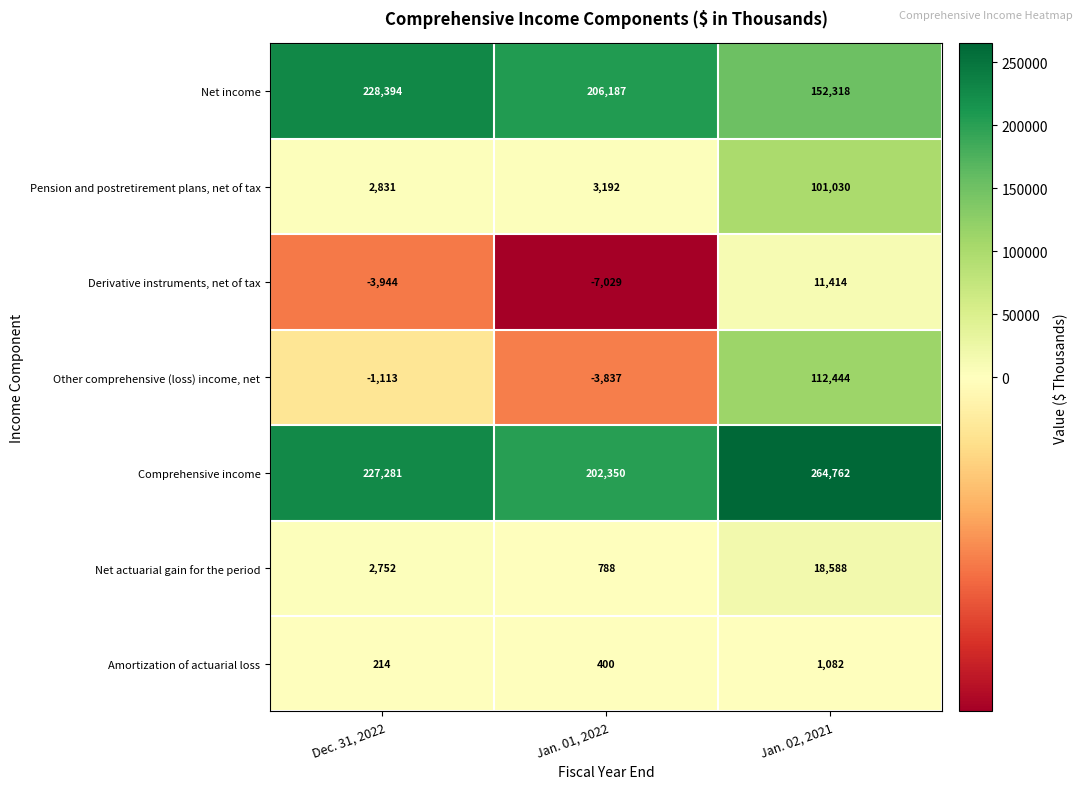

Reading left to right, list all the values displayed in this chart.

Net income: 228394	206187	152318
Pension and postretirement plans, net of tax: 2831	3192	101030
Derivative instruments, net of tax: -3944	-7029	11414
Other comprehensive (loss) income, net: -1113	-3837	112444
Comprehensive income: 227281	202350	264762
Net actuarial gain for the period: 2752	788	18588
Amortization of actuarial loss: 214	400	1082